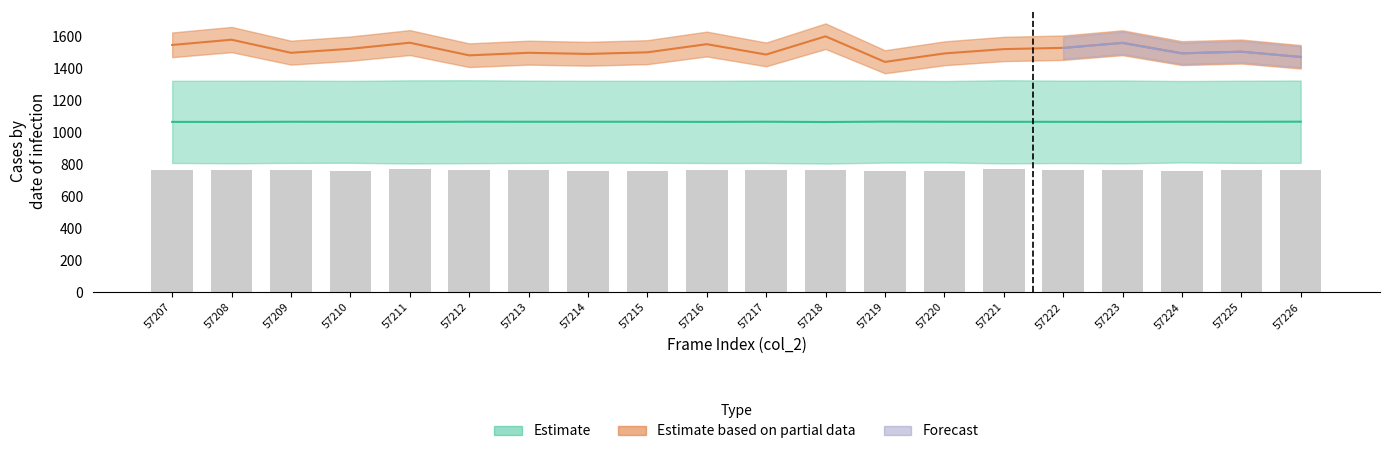

Are the bars grouped side by side (vs. stacked)?

Yes